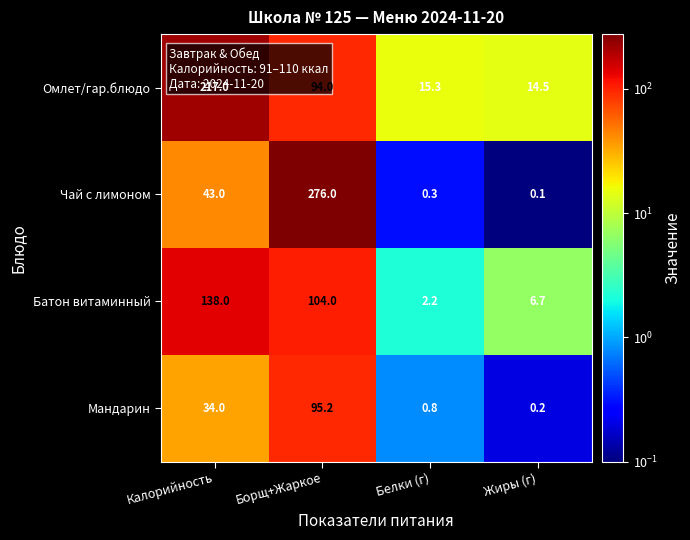

What is the difference between the maximum and second lowest values in the Чай с лимоном series?

275.7